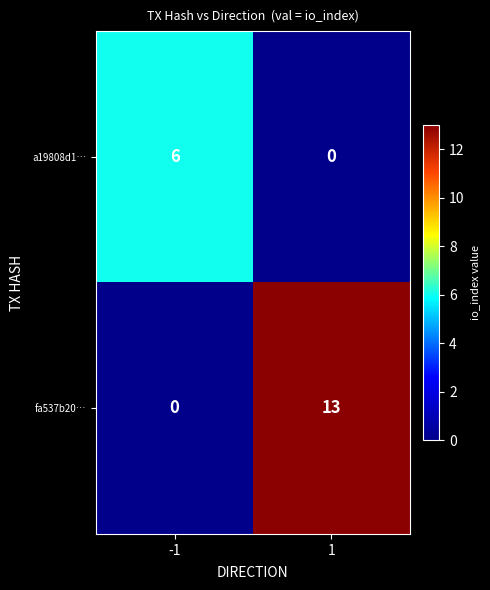

What is the sum of all fa537b20… values?

13